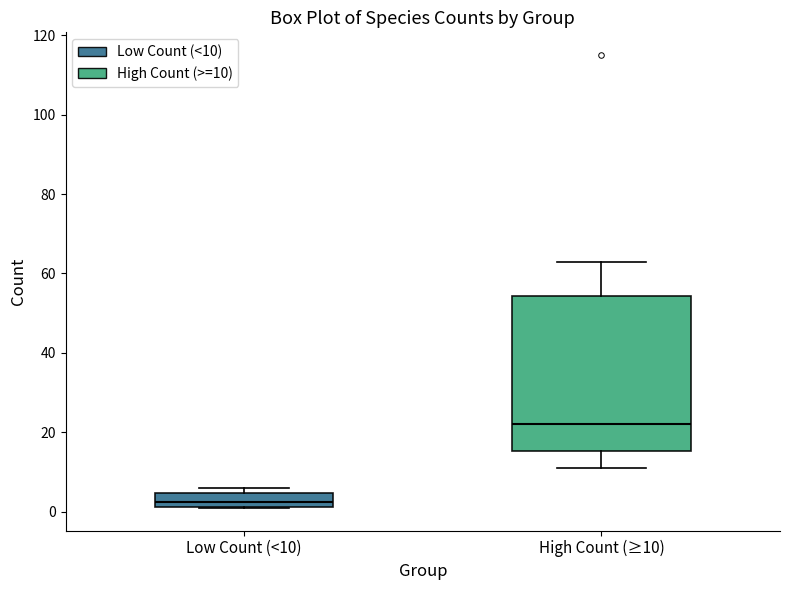

Which box is the tallest, from its lower edge to its upper edge?

High Count (≥10)